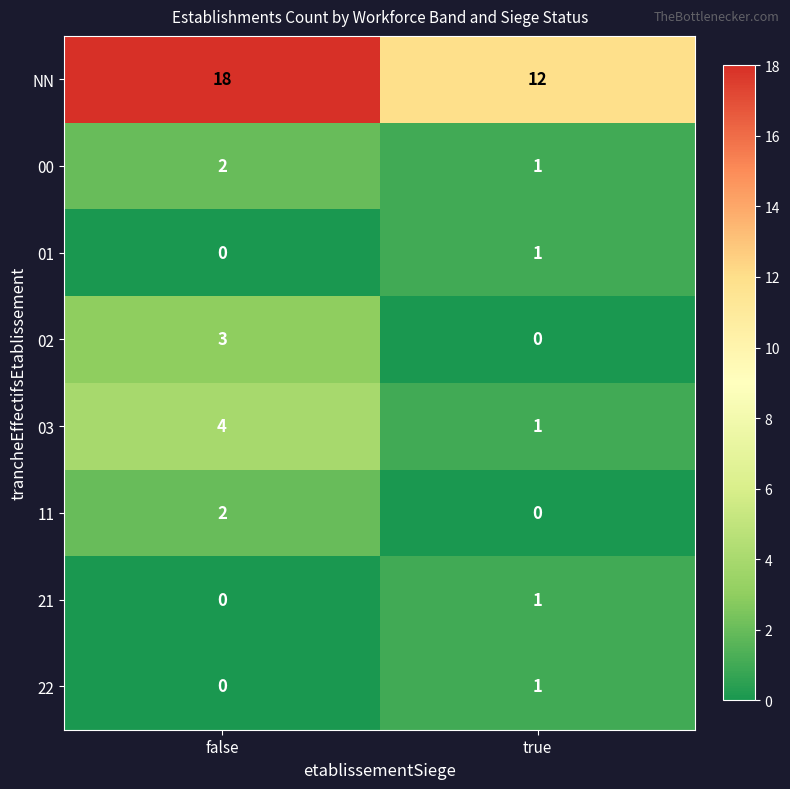

What is the total value across all series at true?

17